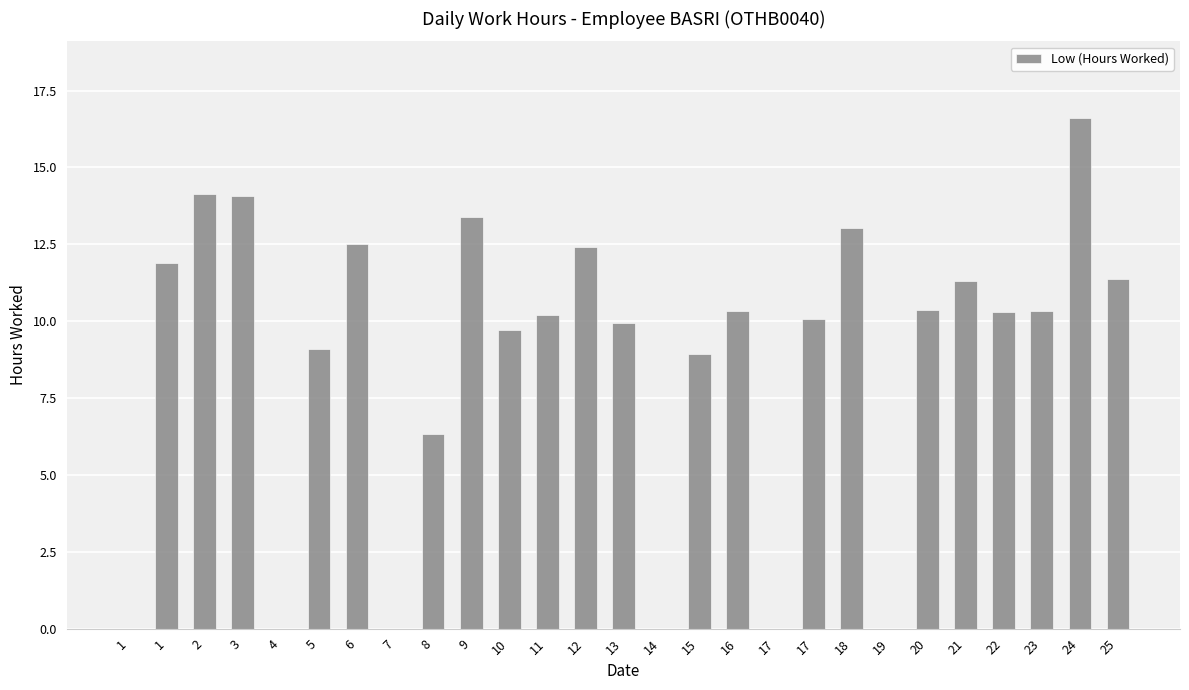

Which category has the highest value across all series?

24